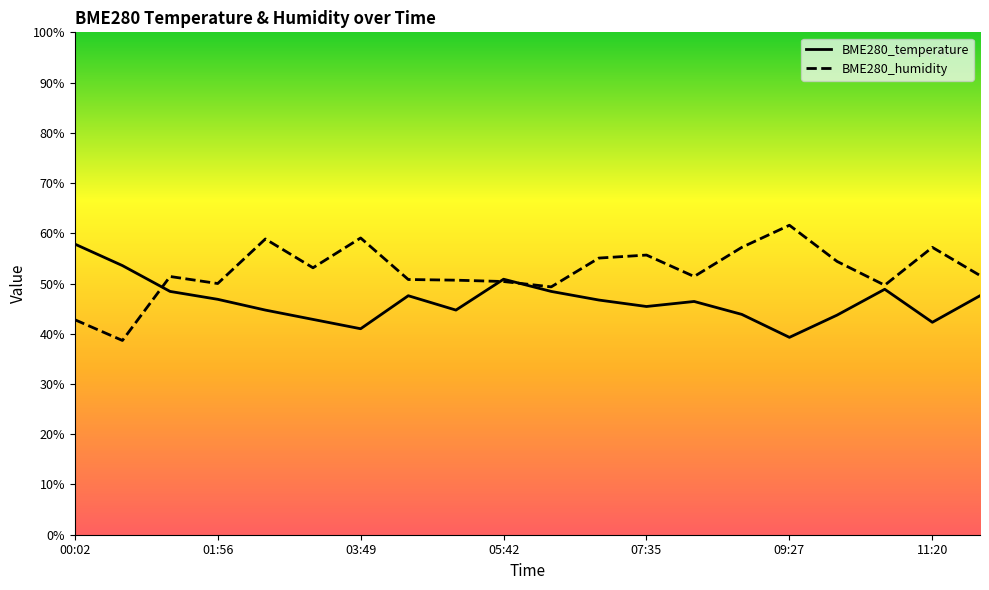

Which series has the largest total across all categories?

BME280_humidity